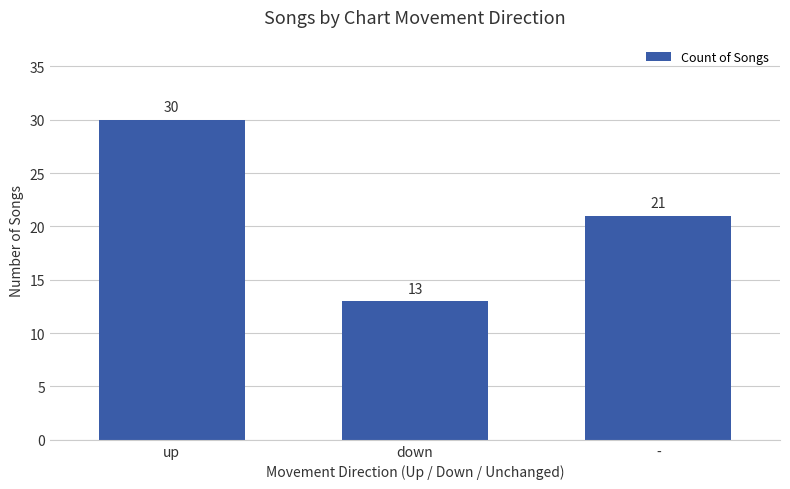

At which label does the data first exceed 21?

up